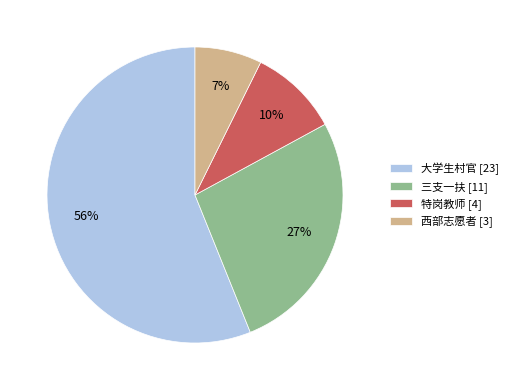

Rank the categories by value from lowest to highest.

西部志愿者, 特岗教师, 三支一扶, 大学生村官